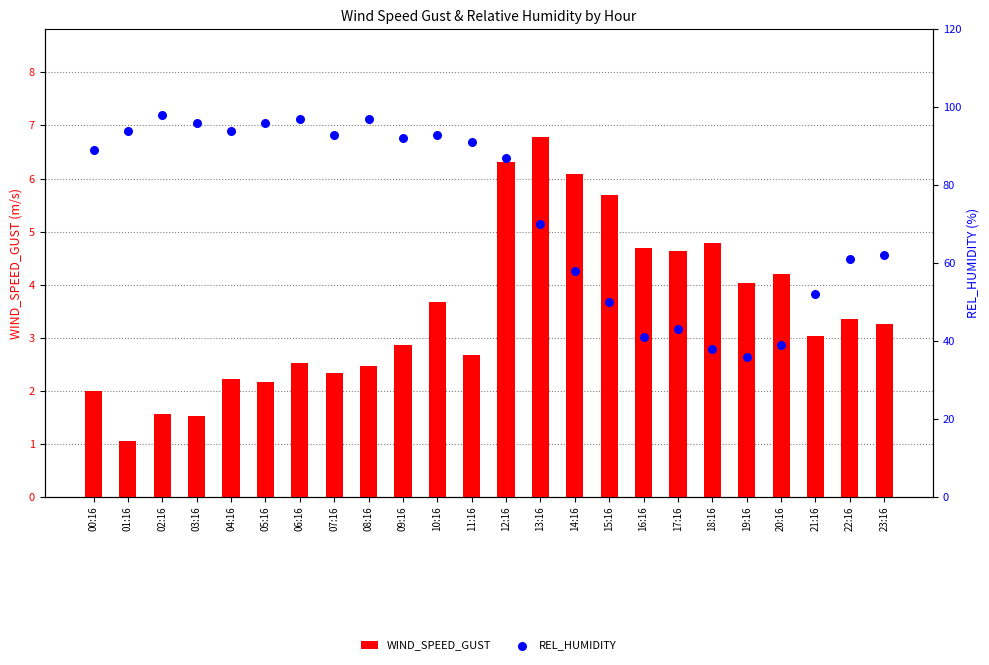

Which series reaches the maximum Y coordinate?

REL_HUMIDITY